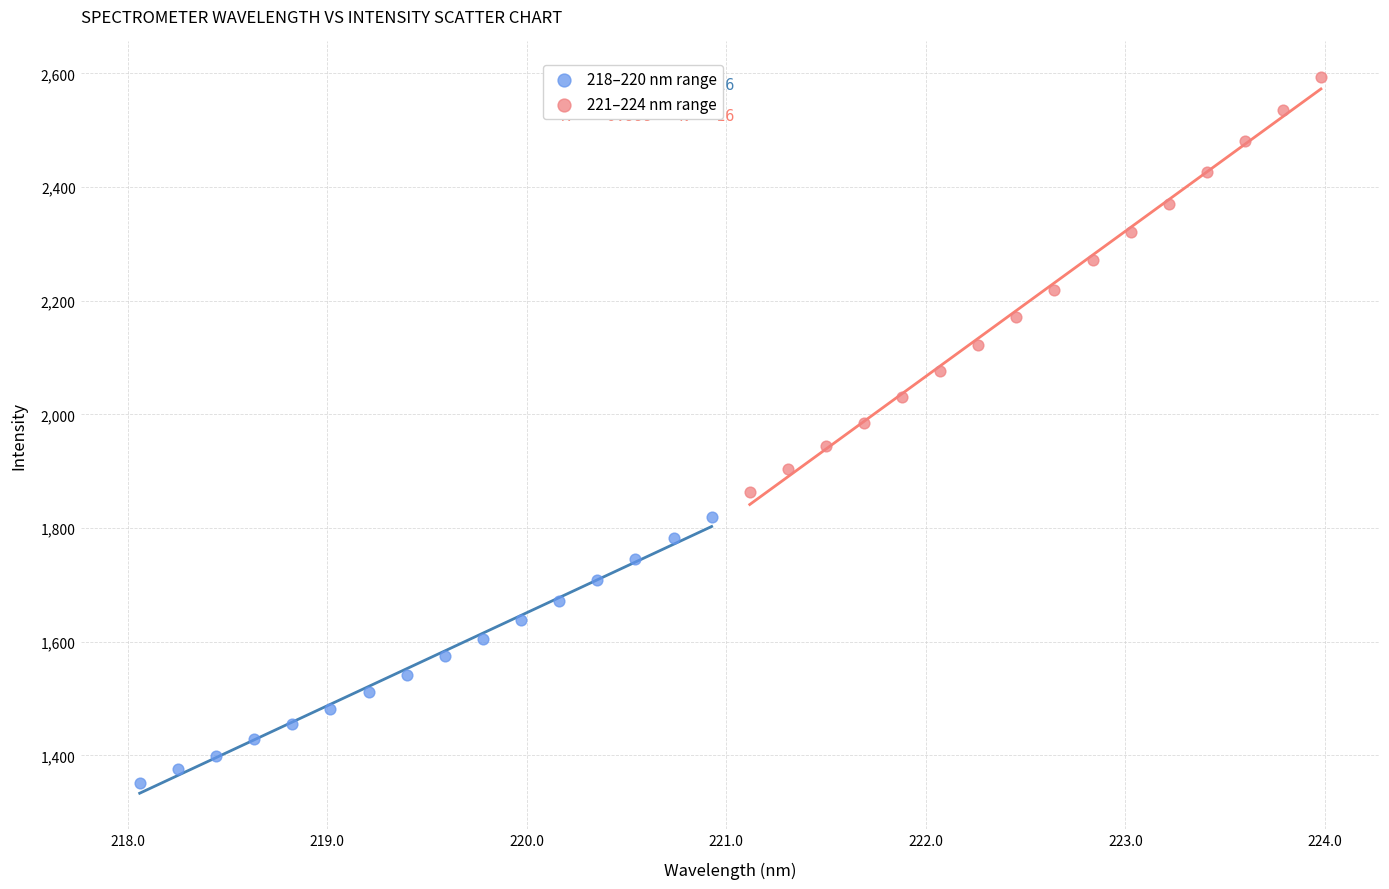

Which series has the largest Y range (max minus min)?

221–224 nm range